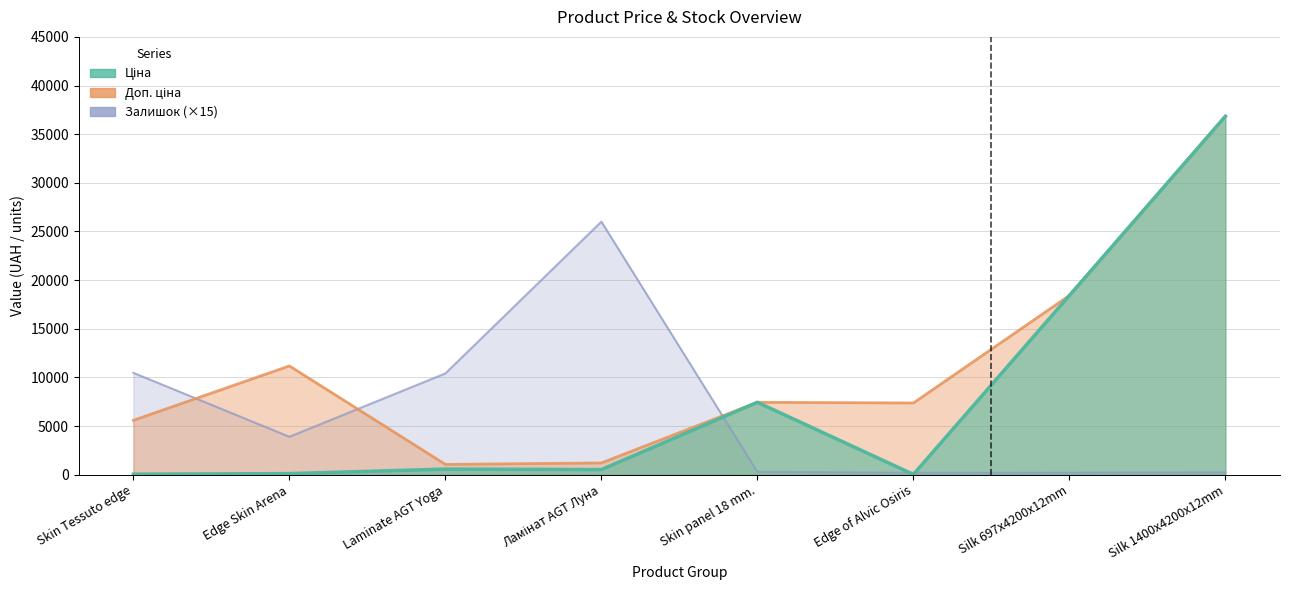

How many times do Залишок and Доп. ціна cross each other?

3